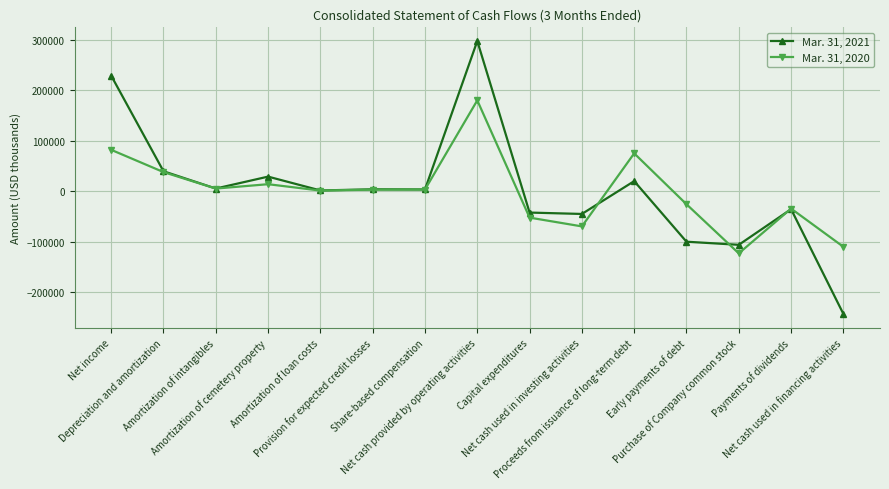

What is the average value of the Mar. 31, 2020 series?

-891